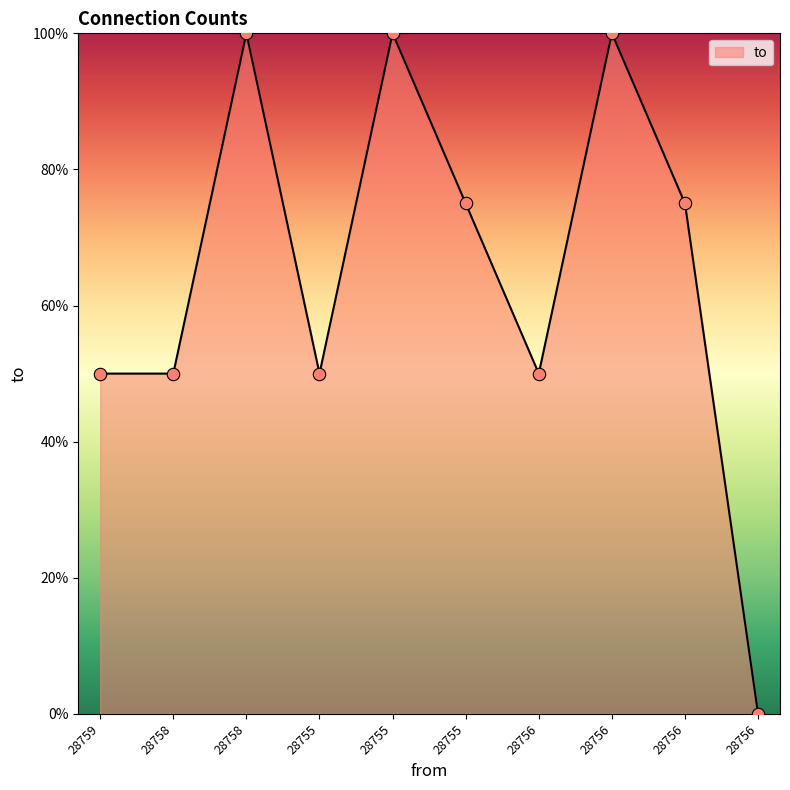

What is the change in value from 28756 to 28756?

-25.0